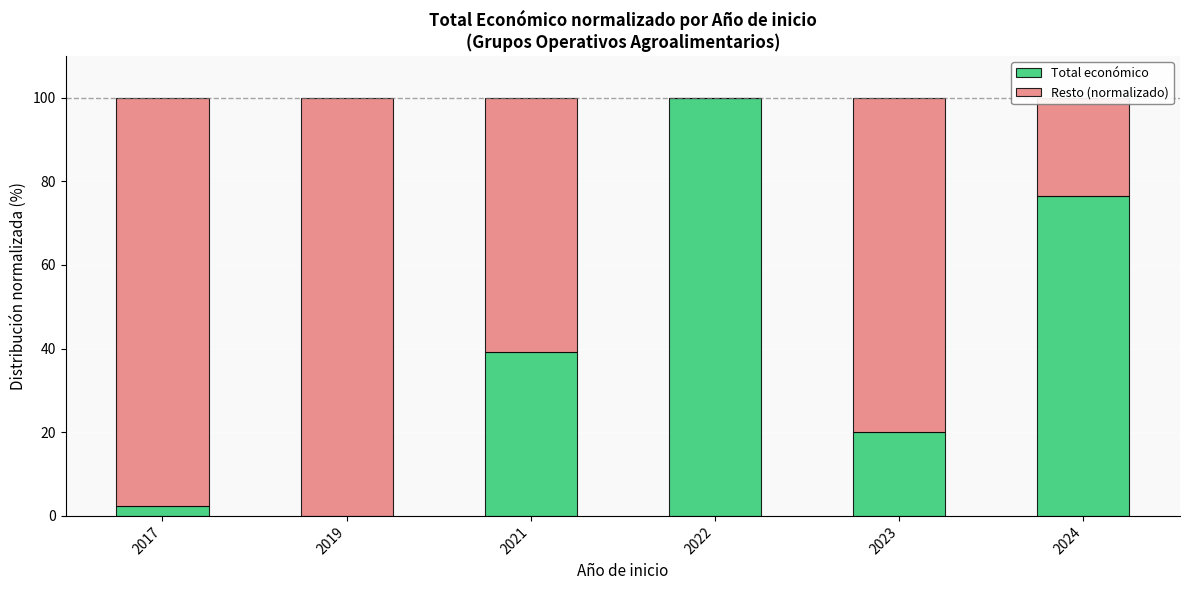

What is the sum of all Total económico values?

238.0